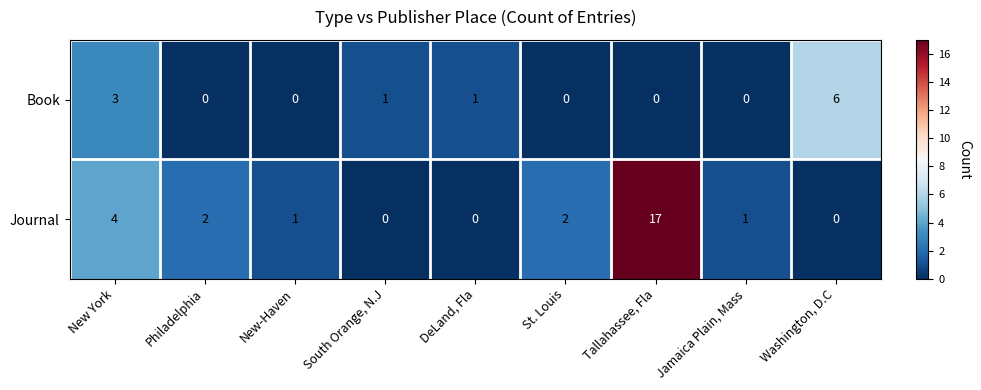

What is the difference between the maximum and minimum values in the Book series?

6